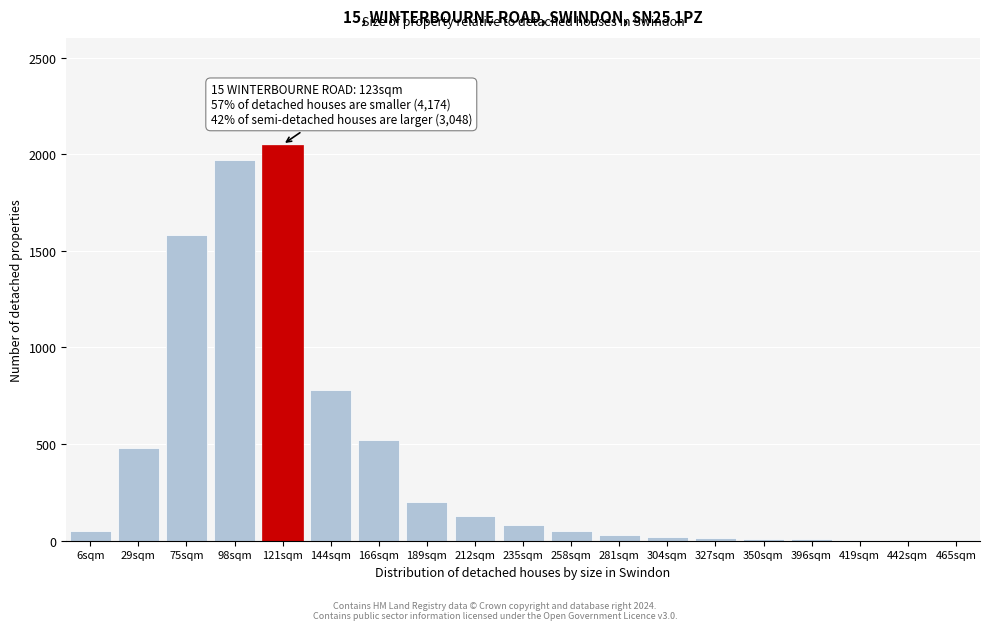

Is it true that the value at 75sqm is 1580?

True